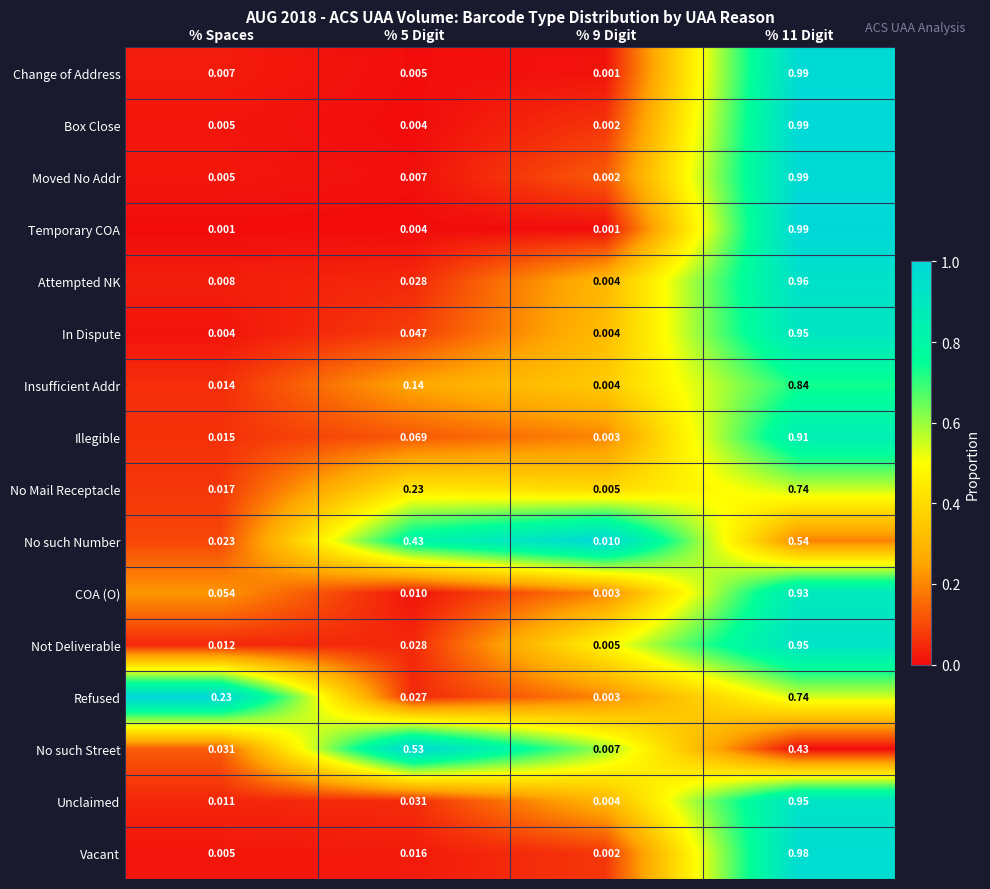

Between % Spaces and % 9 Digit, which series saw the biggest shift?

Refused